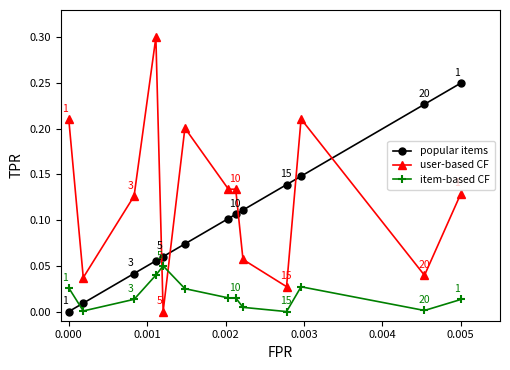

What is the maximum value shown in the chart?

0.3